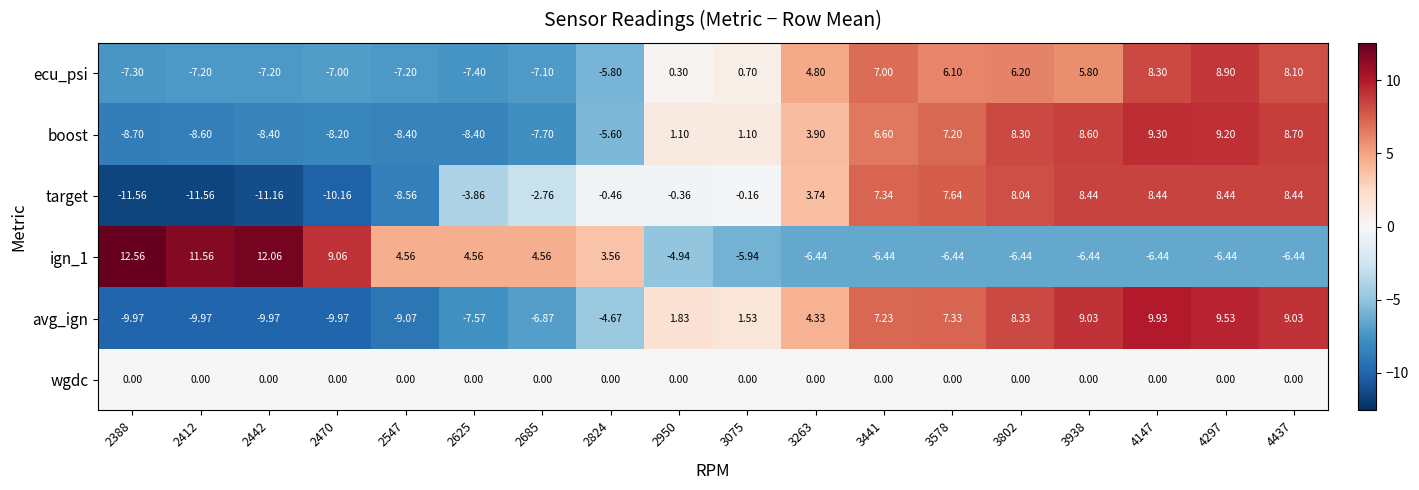

Which series changed the most between 2950 and 3802?

target